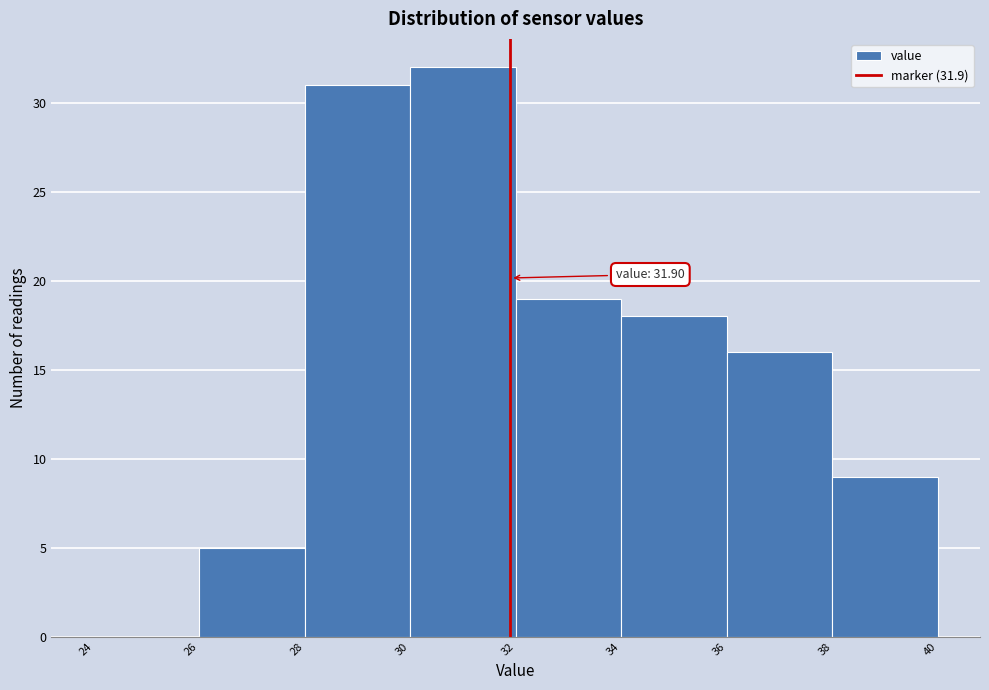

Which range on the x-axis has the tallest bar?

30 to 32